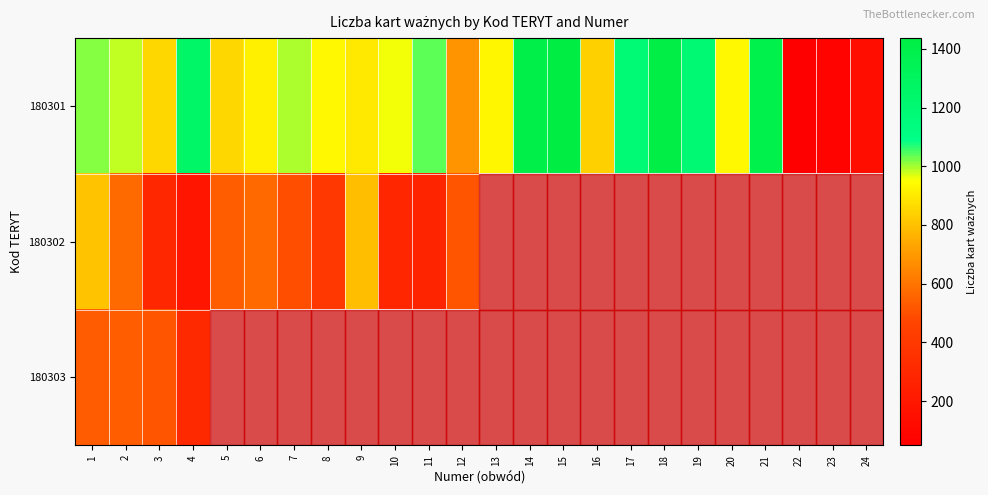

At 4, list the series in order from smallest to largest.

row_1, row_2, row_0